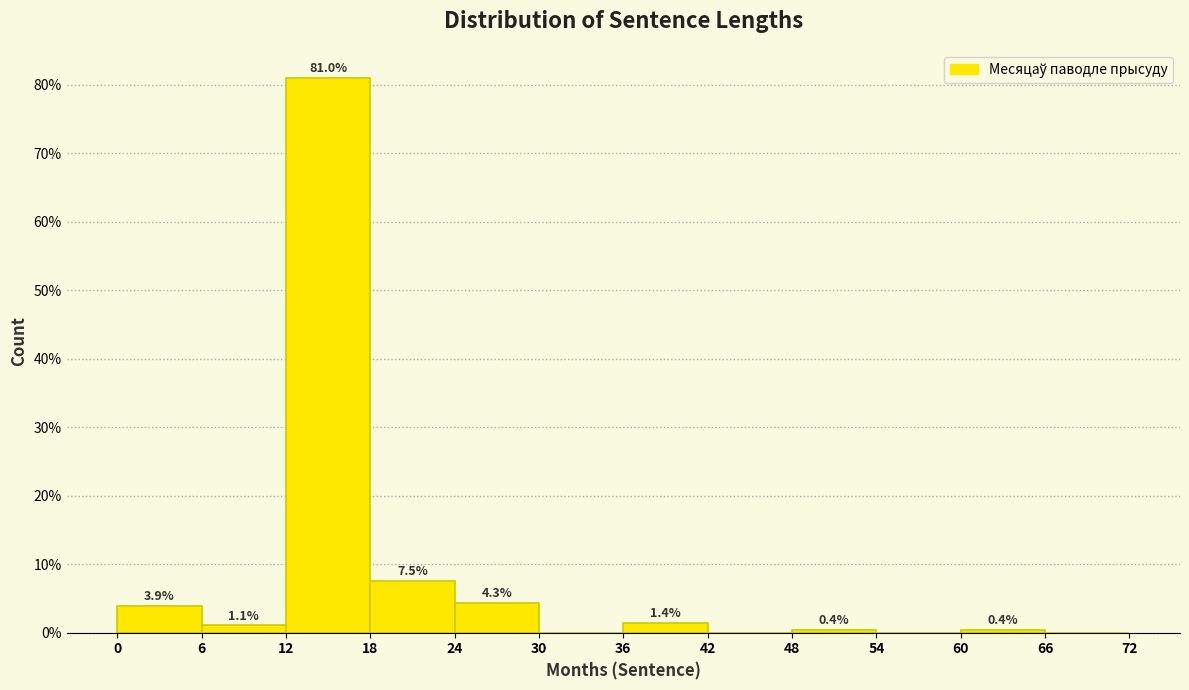

Which range on the x-axis has the tallest bar?

12 to 18